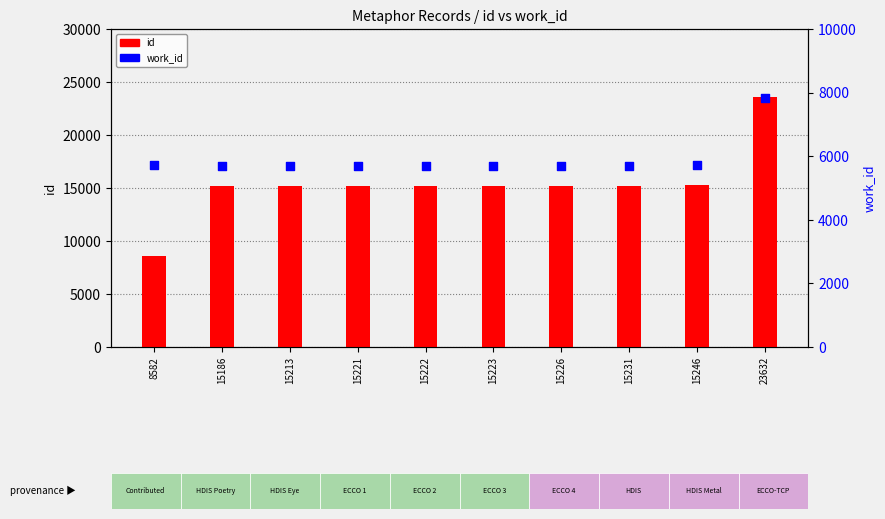

What are all the series names shown in the legend?

id, work_id